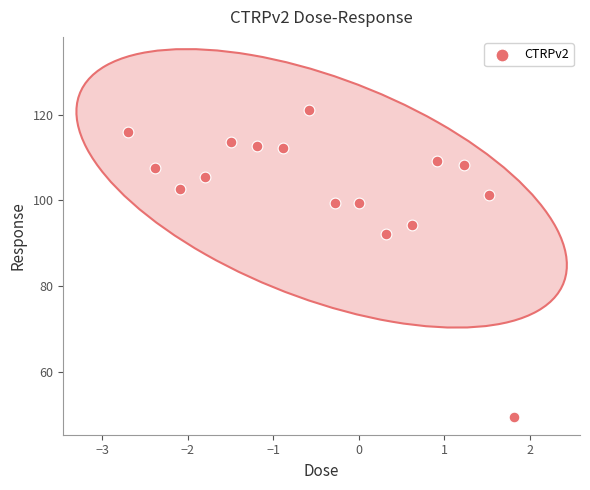

What is the range of X values (max minus min)?

4.5